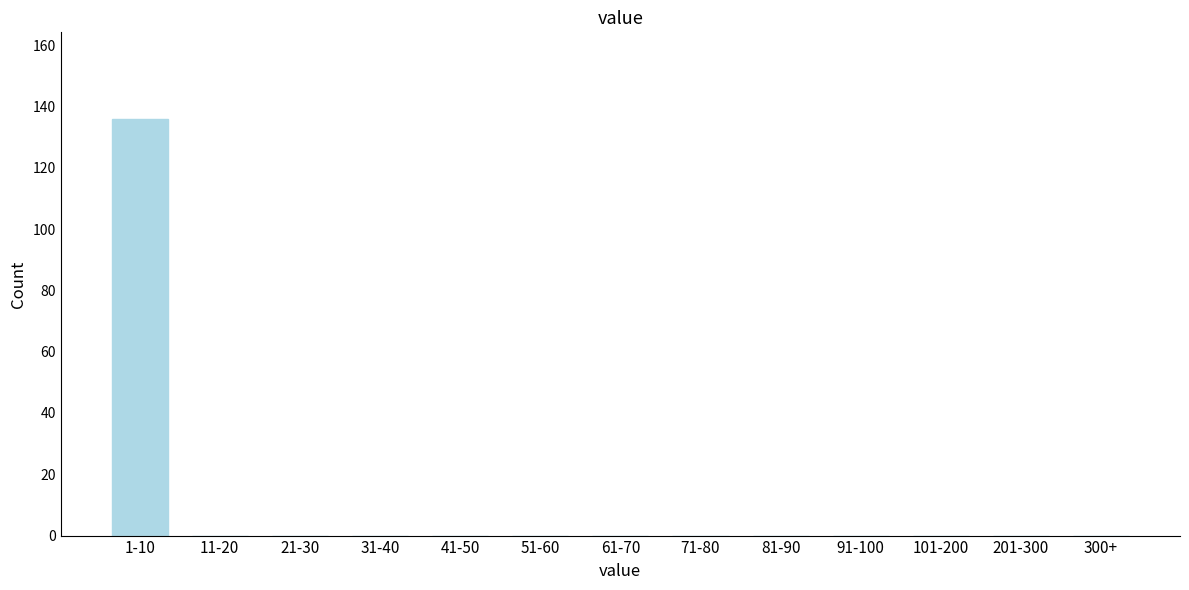

Reading right to left, what are all the values shown in this chart?

300+=0	201-300=0	101-200=0	91-100=0	81-90=0	71-80=0	61-70=0	51-60=0	41-50=0	31-40=0	21-30=0	11-20=0	1-10=136